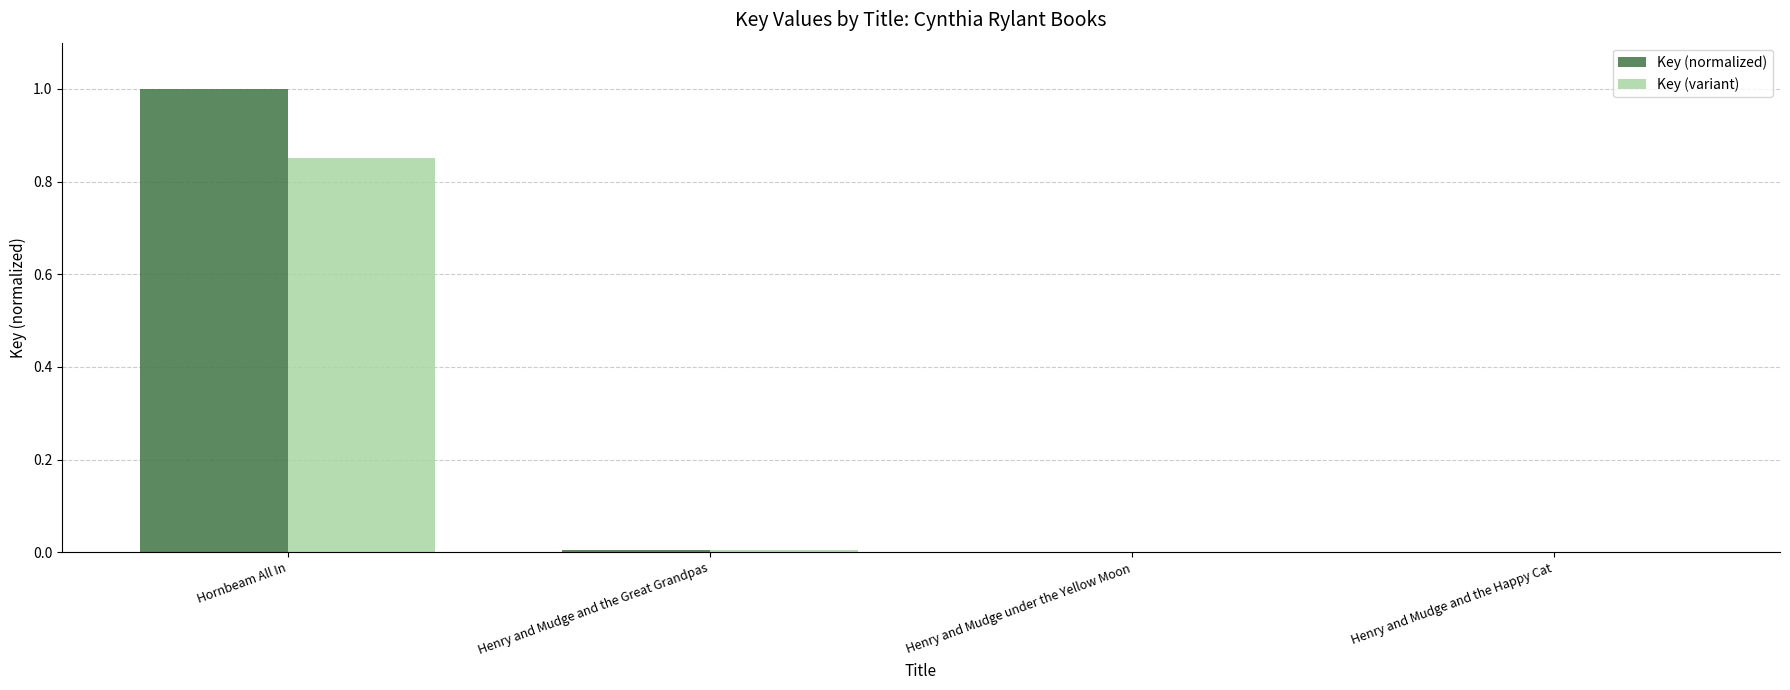

What is the greatest value displayed?

1.0